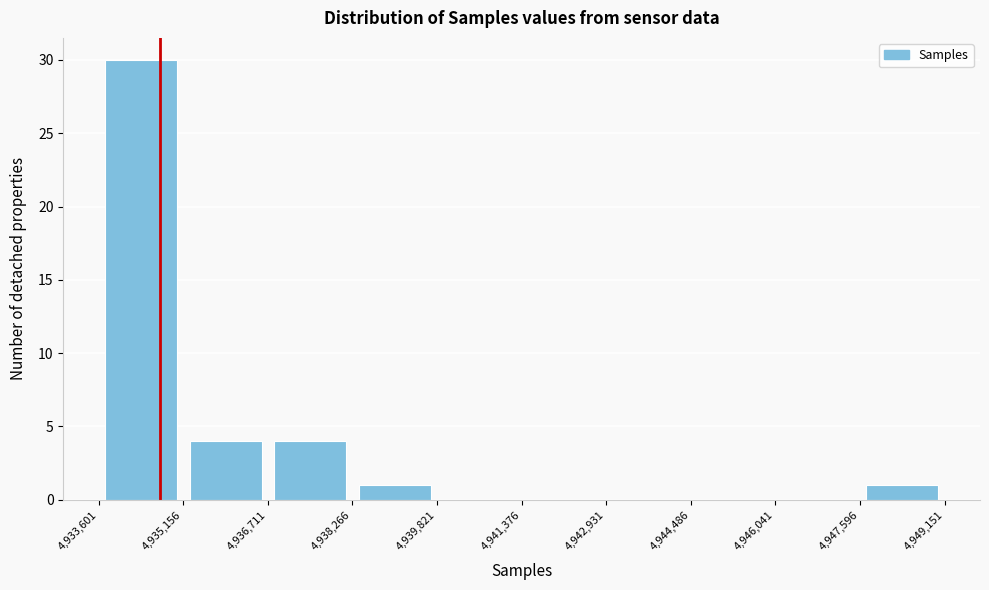

Over which range of the x-axis is the bar tallest?

4,933,601 to 4,935,156